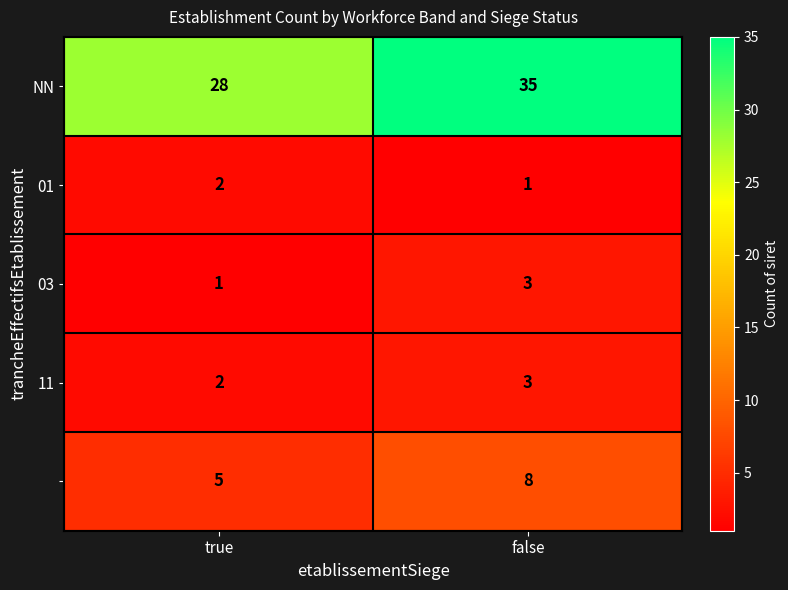

Which label corresponds to the largest value in the chart?

false